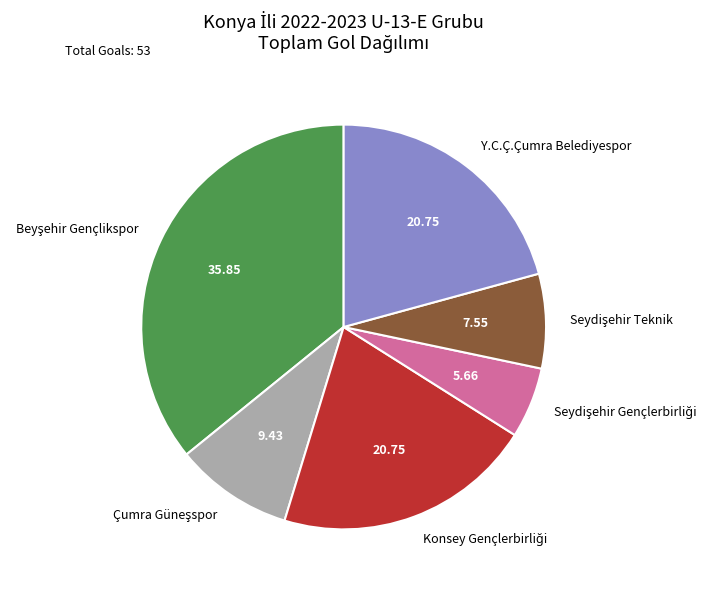

Does any single category account for the majority?

No